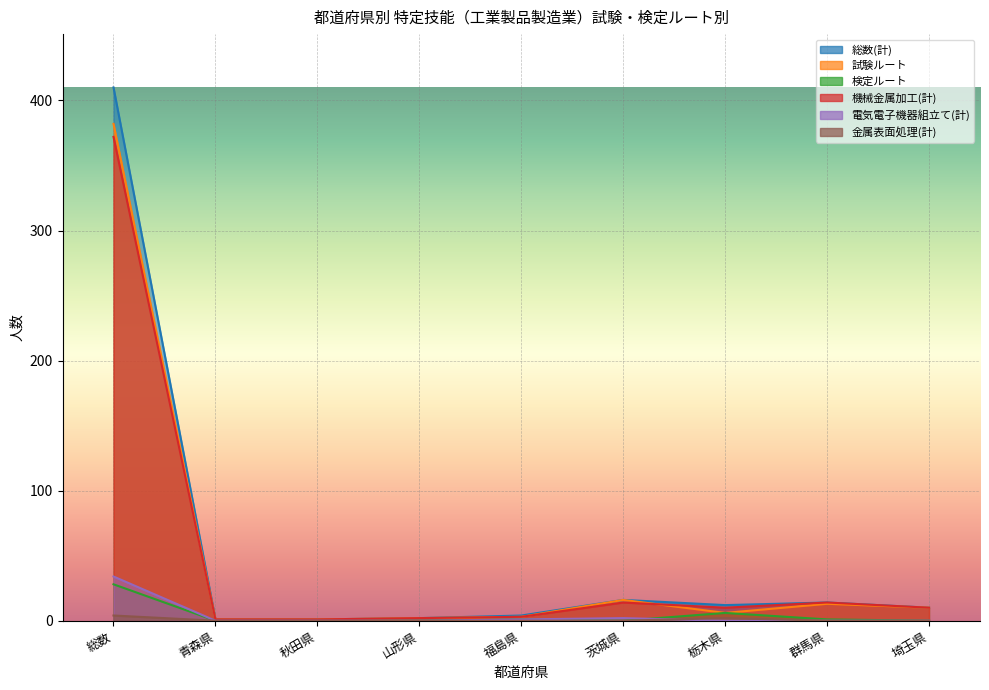

Is it true that 試験ルート equals 1 at 青森県?

False